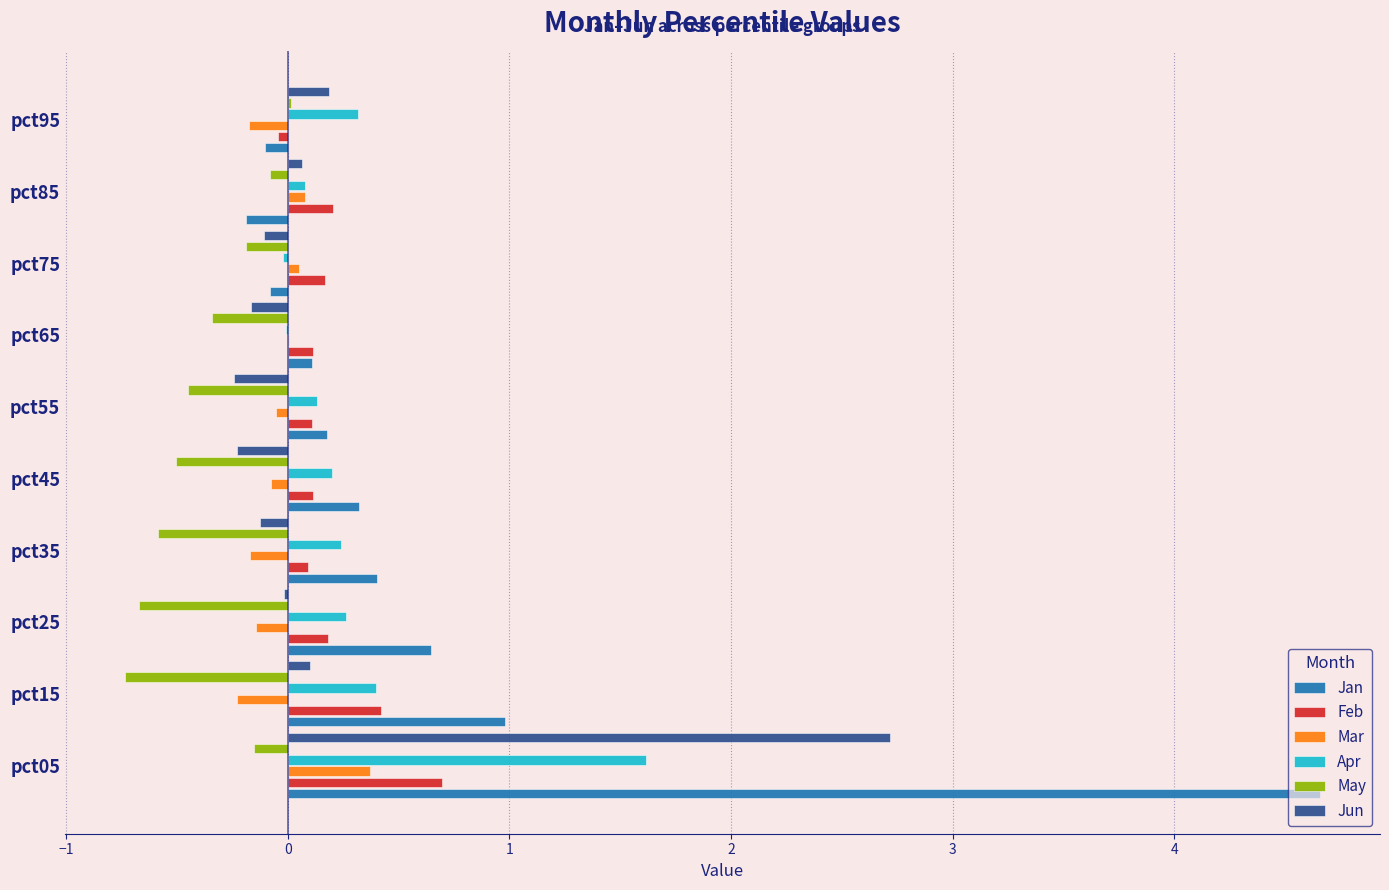

What are all the series names shown in the legend?

Jan, Feb, Mar, Apr, May, Jun